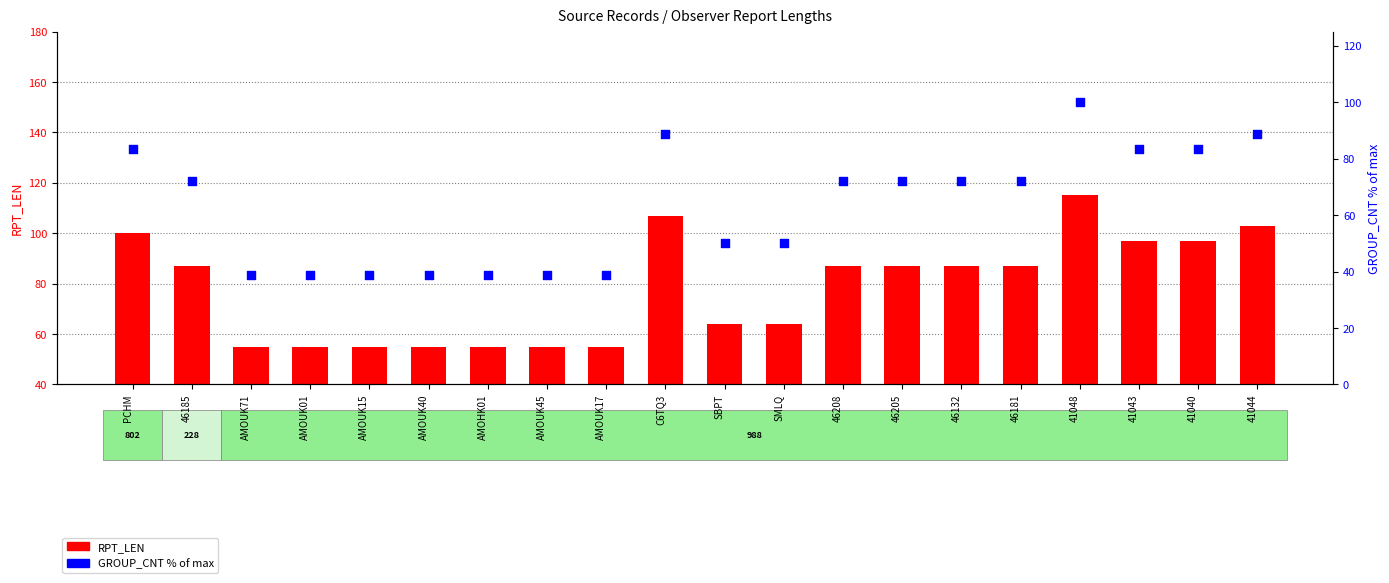

Which series has the largest total across all categories?

RPT_LEN